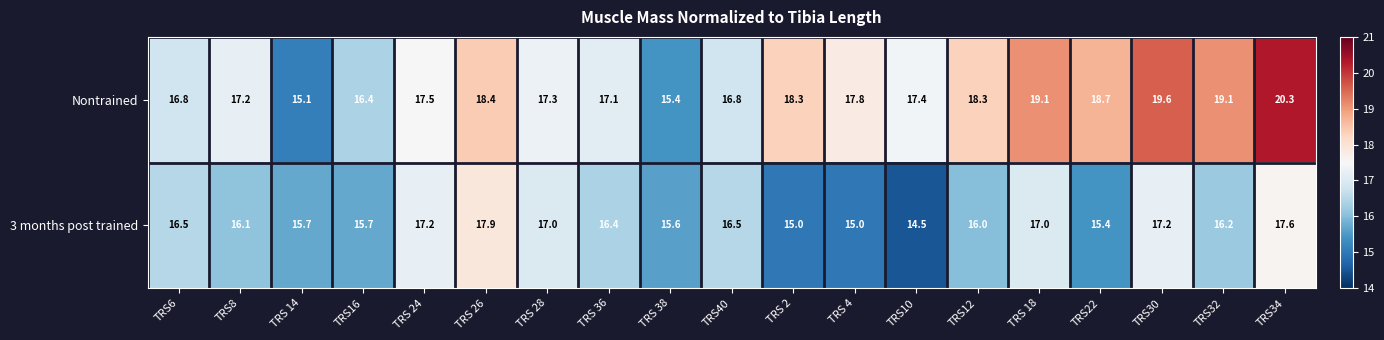

The Nontrained series shows 9.1 at TRS40. True or false?

False